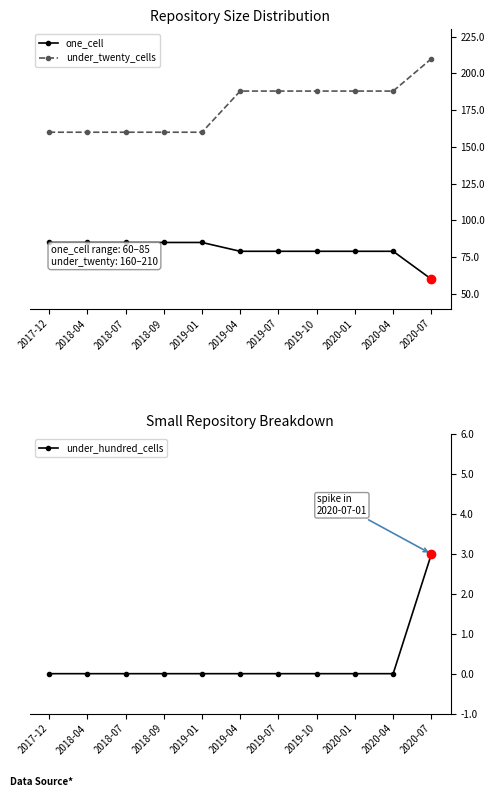

What are all the series names shown in the legend?

one_cell, under_twenty_cells, under_hundred_cells